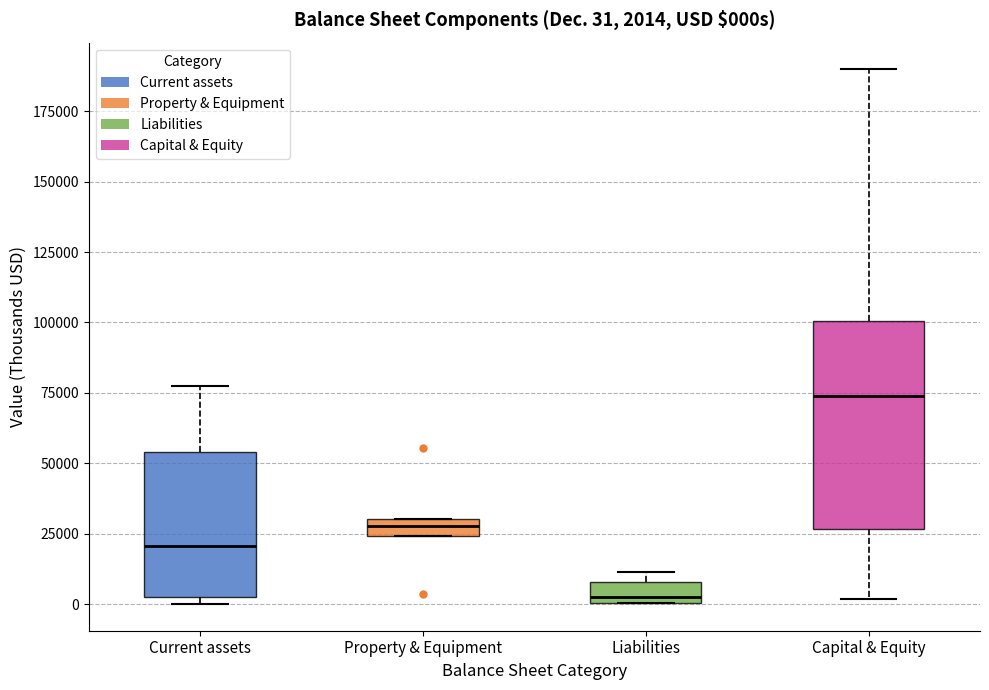

Which box is the tallest, from its lower edge to its upper edge?

Capital & Equity